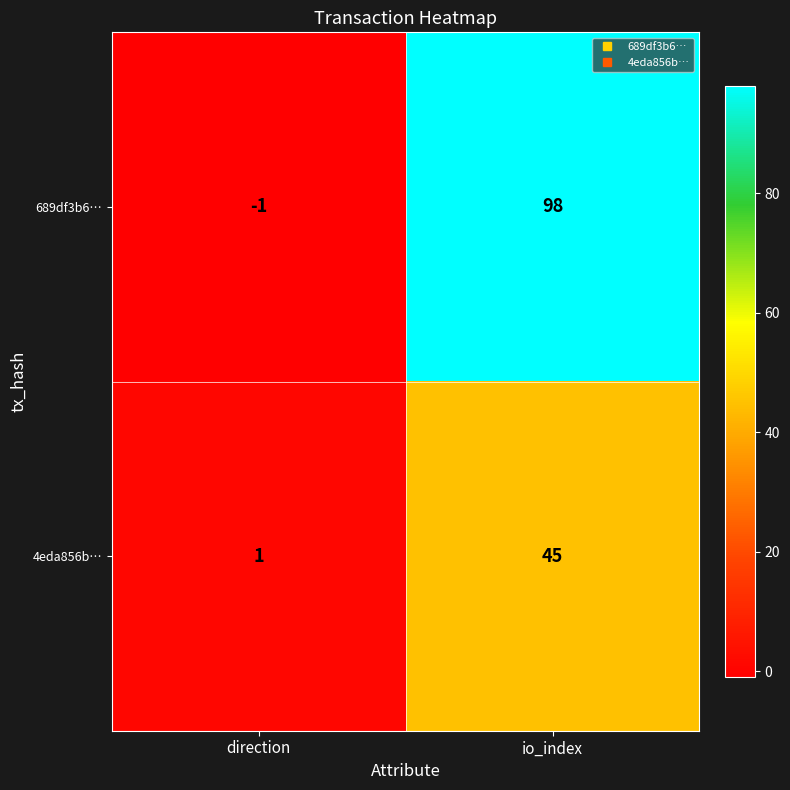

What is the difference between the 689df3b6… values at direction and io_index?

99